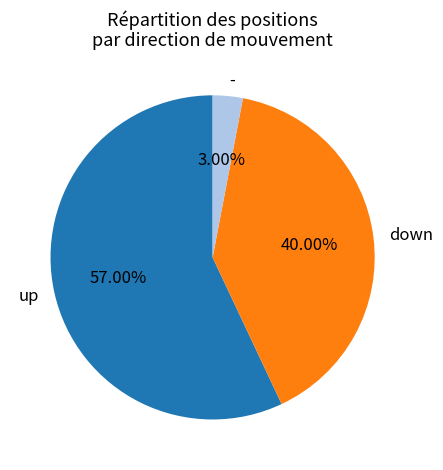

Rank the categories by value from highest to lowest.

up, down, -